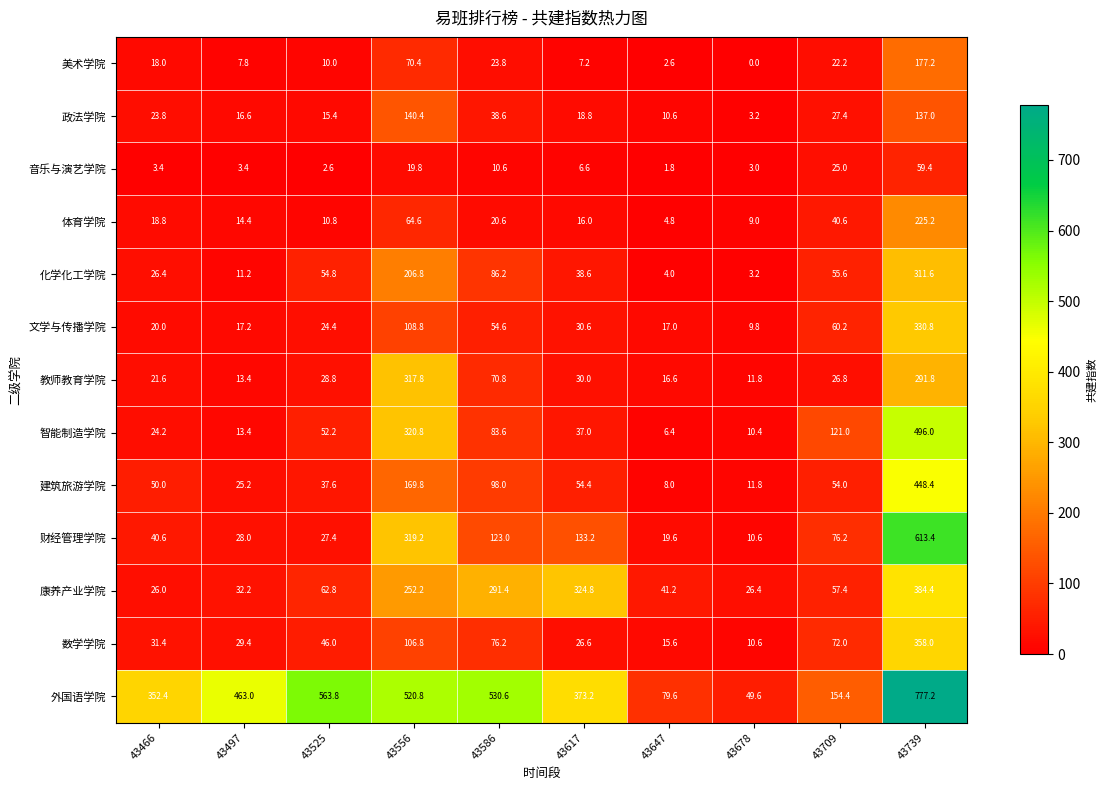

What is the maximum value shown in the chart?

777.2